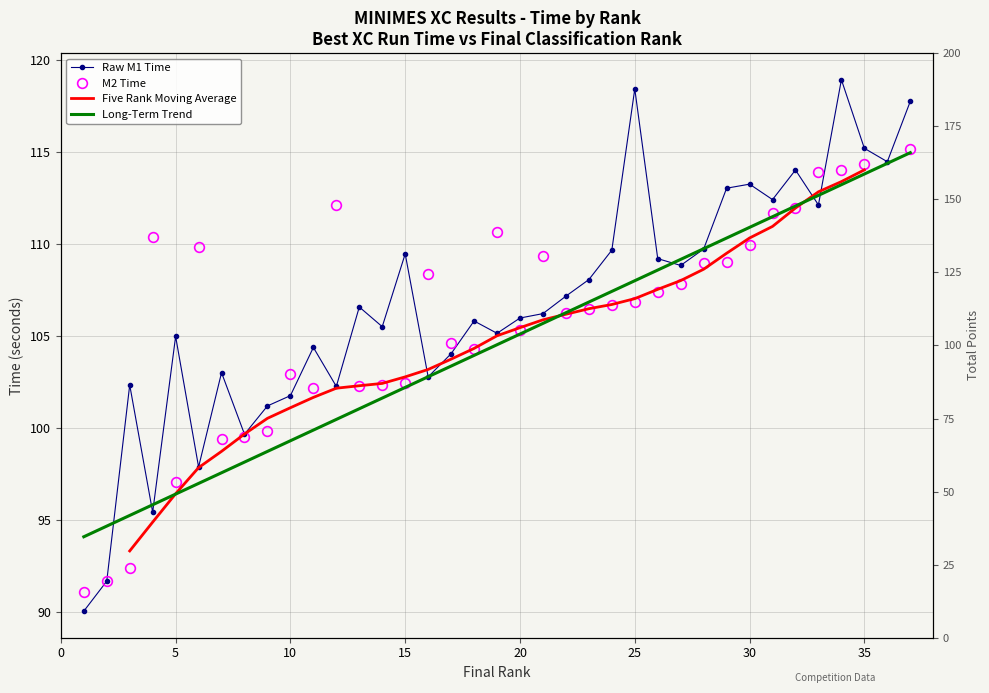

What is the difference between the highest and lowest values at 4?

0.4